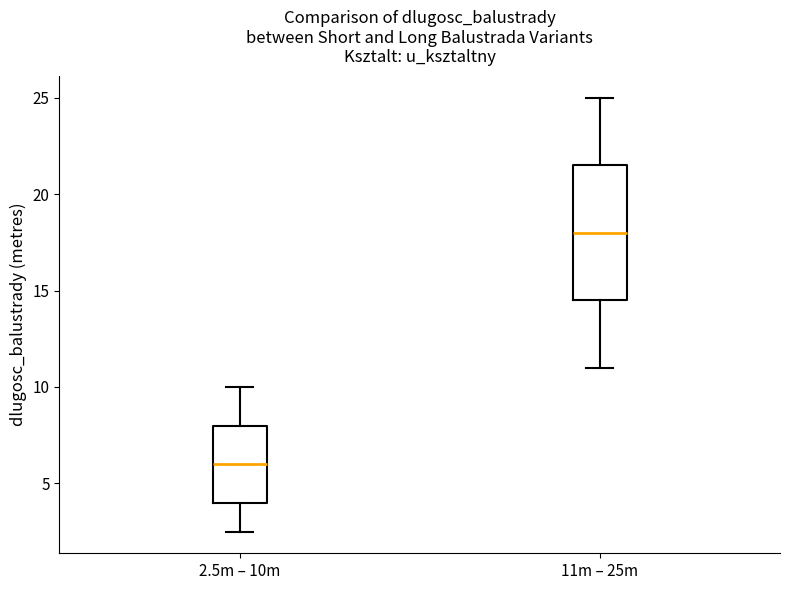

Where does the upper whisker of the box for 11m – 25m end on the y-axis? The values are not printed on the chart, so give them approximately, as read against the axis.

25.0